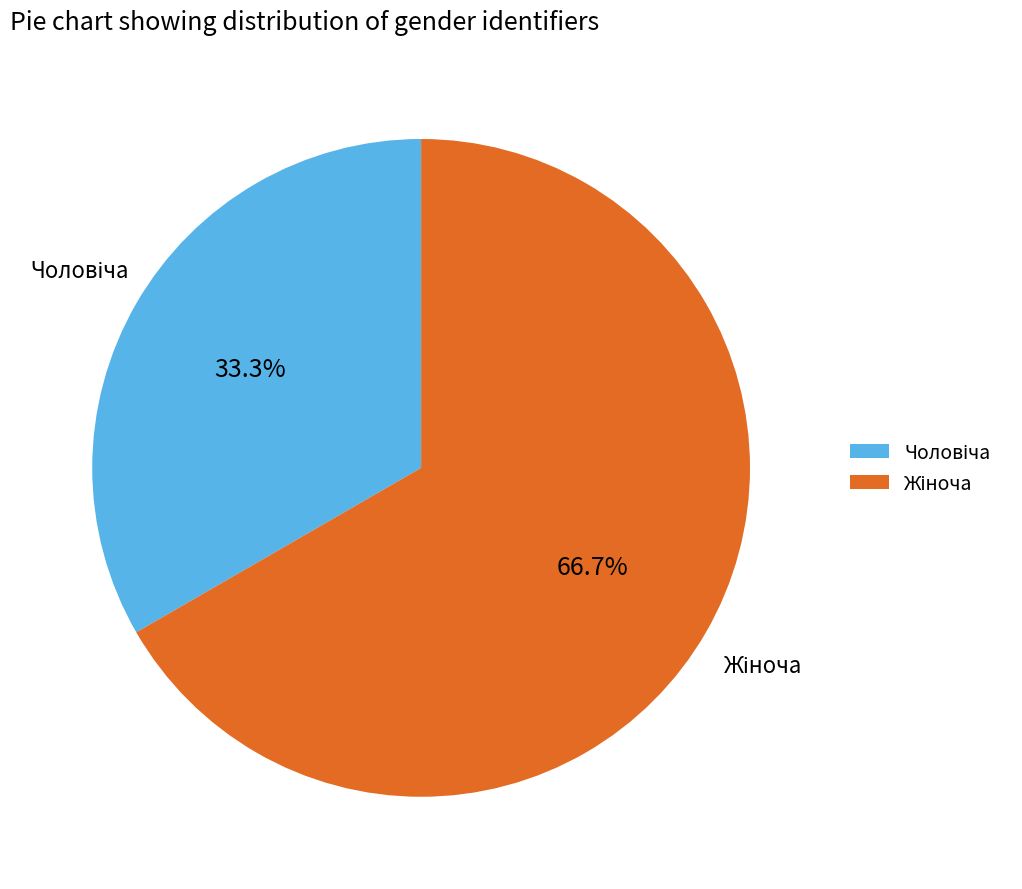

Is there a majority slice in this chart?

Yes